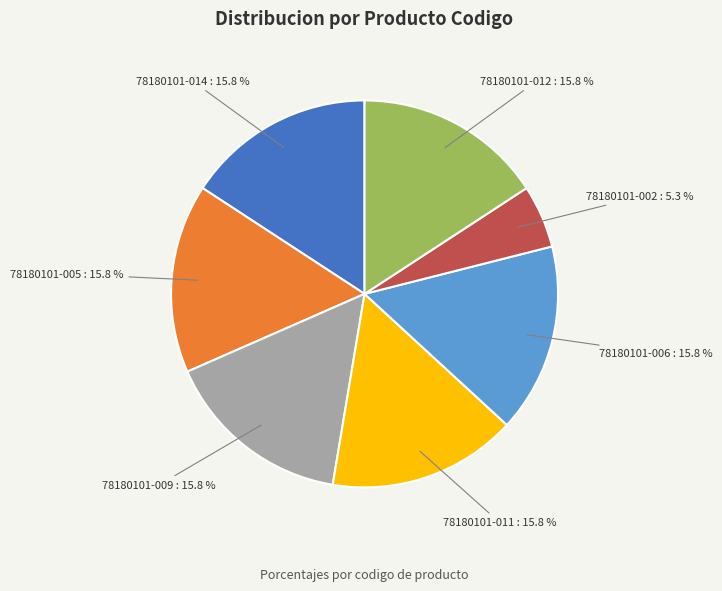

Approximately how many times larger is the value at 78180101-006 compared to 78180101-014?

1.0